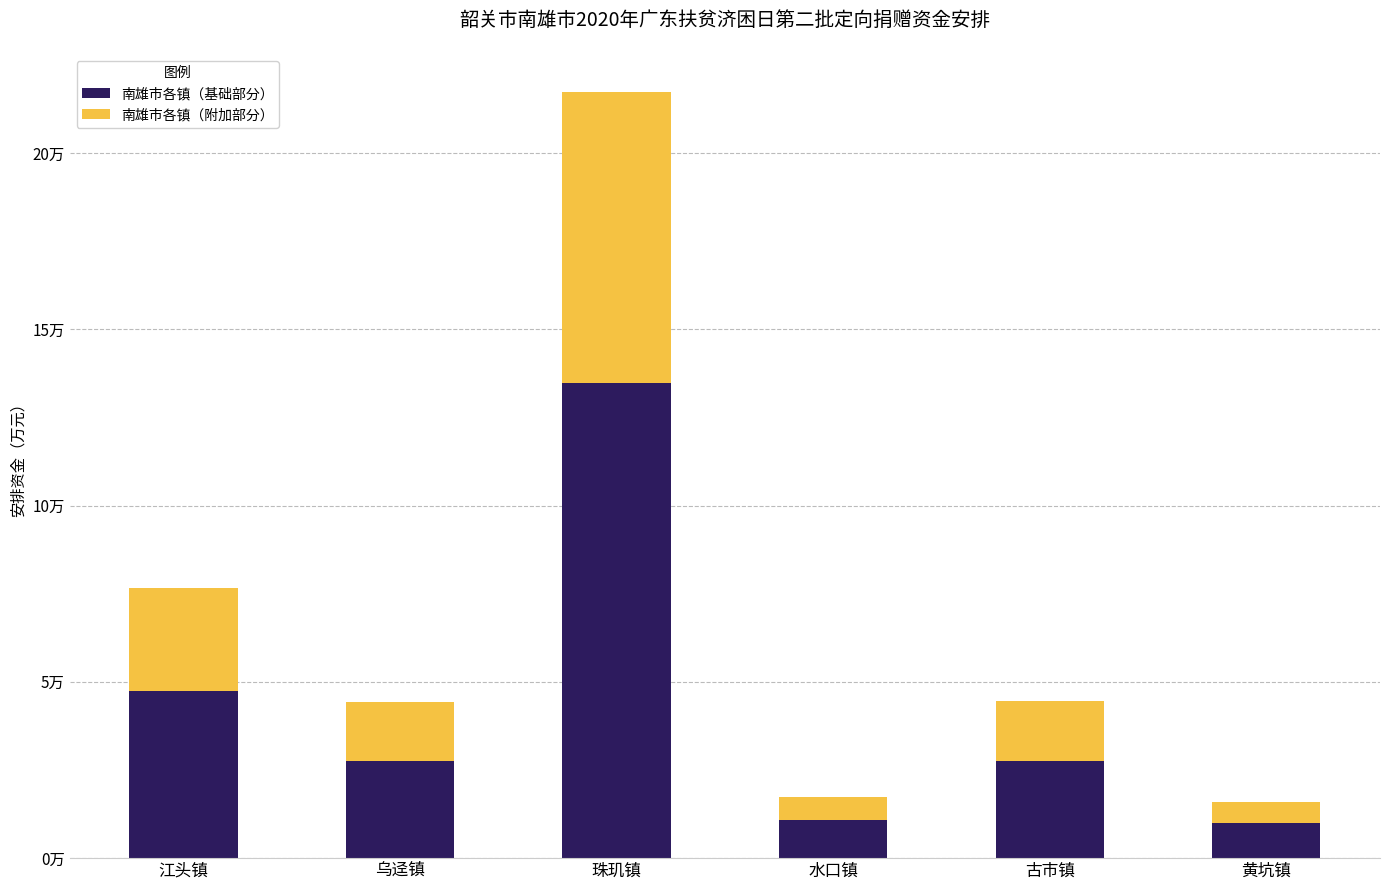

Is it true that 南雄市各镇（基础部分） equals 1.9 at 水口镇?

False